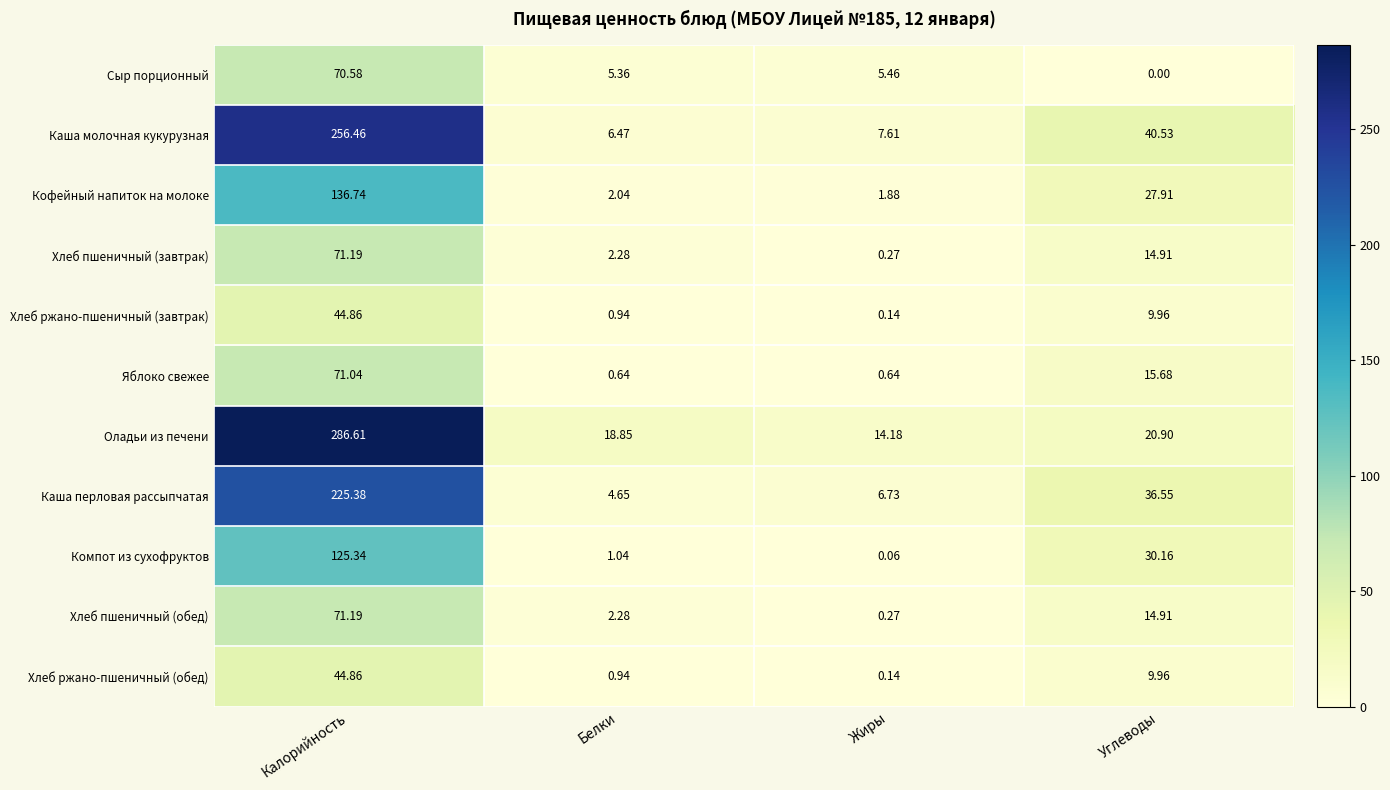

At which category does the chart reach its minimum across all series?

Углеводы